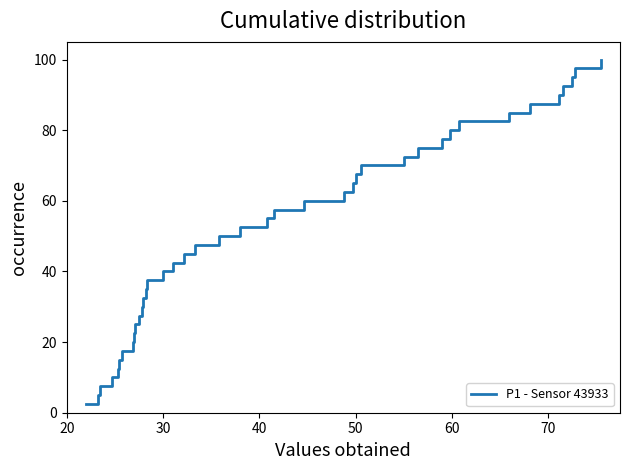

What is the smallest value displayed?

2.5